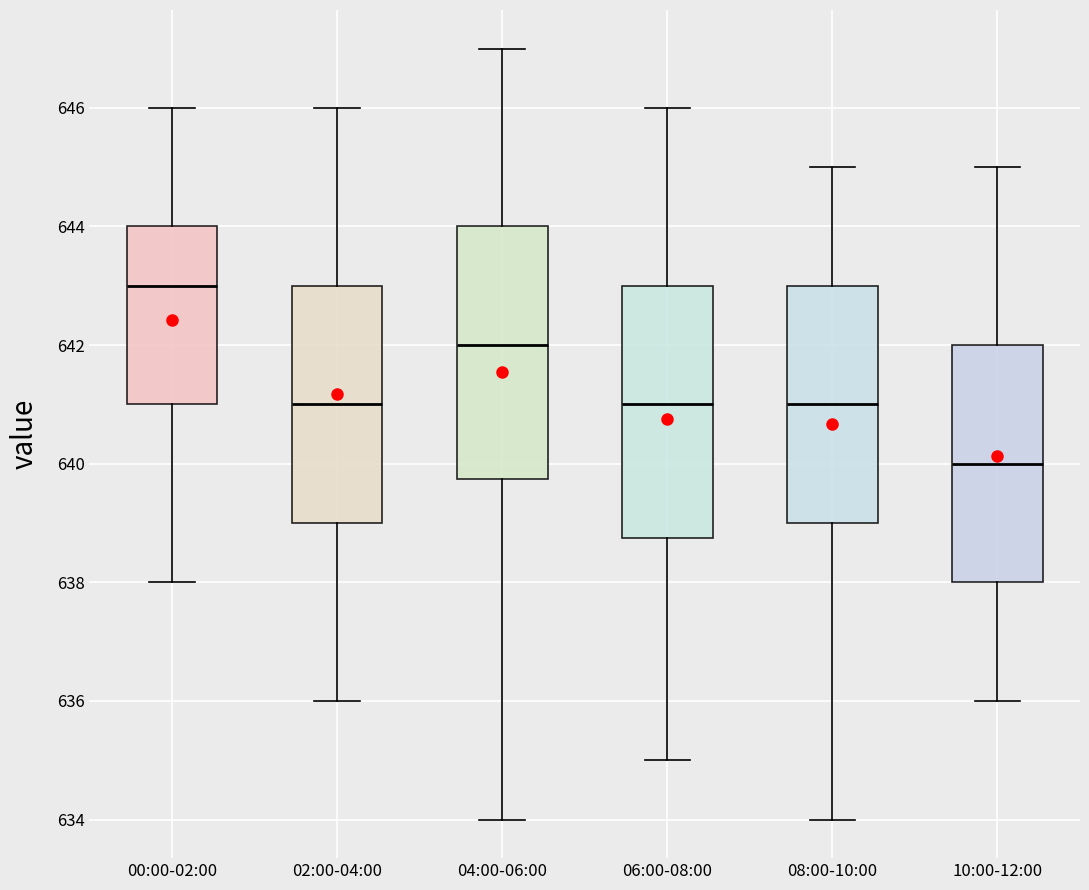

Reading left to right, transcribe this box plot: for each box, give where its median line is, the range the box spans, and where its two whiskers end, as read against the y-axis. The values are not printed on the chart, so give them approximately, as read against the axis.

00:00-02:00: median 643.0, box 641.0 to 644.0, whiskers 638.0 to 646.0
02:00-04:00: median 641.0, box 639.0 to 643.0, whiskers 636.0 to 646.0
04:00-06:00: median 642.0, box 639.8 to 644.0, whiskers 634.0 to 647.0
06:00-08:00: median 641.0, box 638.8 to 643.0, whiskers 635.0 to 646.0
08:00-10:00: median 641.0, box 639.0 to 643.0, whiskers 634.0 to 645.0
10:00-12:00: median 640.0, box 638.0 to 642.0, whiskers 636.0 to 645.0